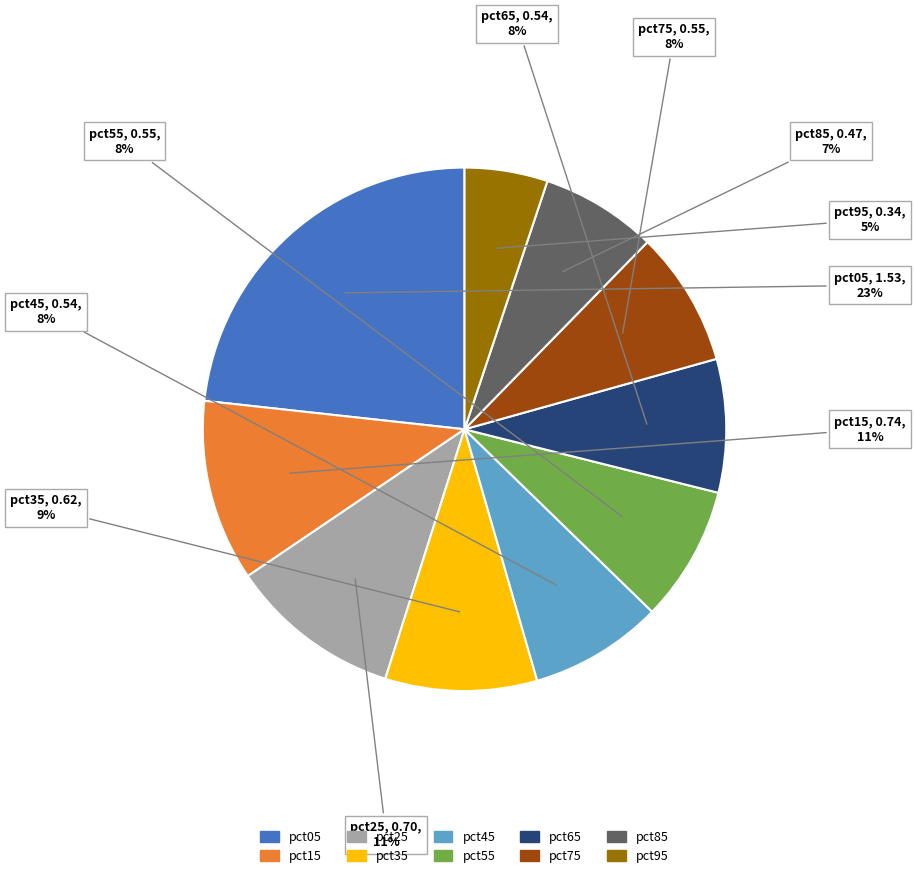

To the nearest percent, what is the difference between the pct85 and pct75 slice percentages?

1%